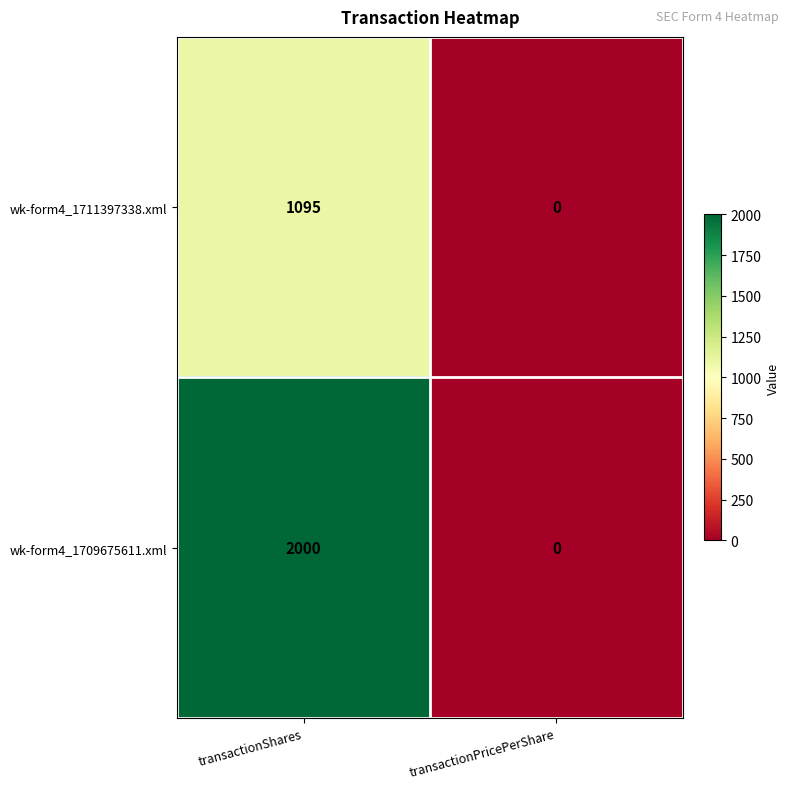

What is the difference between the highest and lowest values at transactionShares?

905